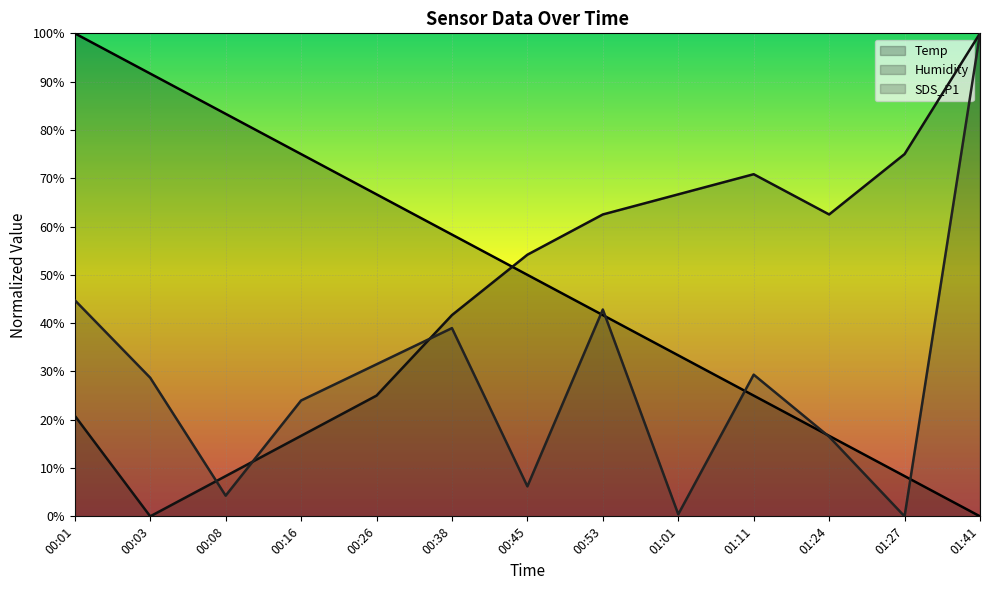

At how many categories does at least one series exceed 8?

13